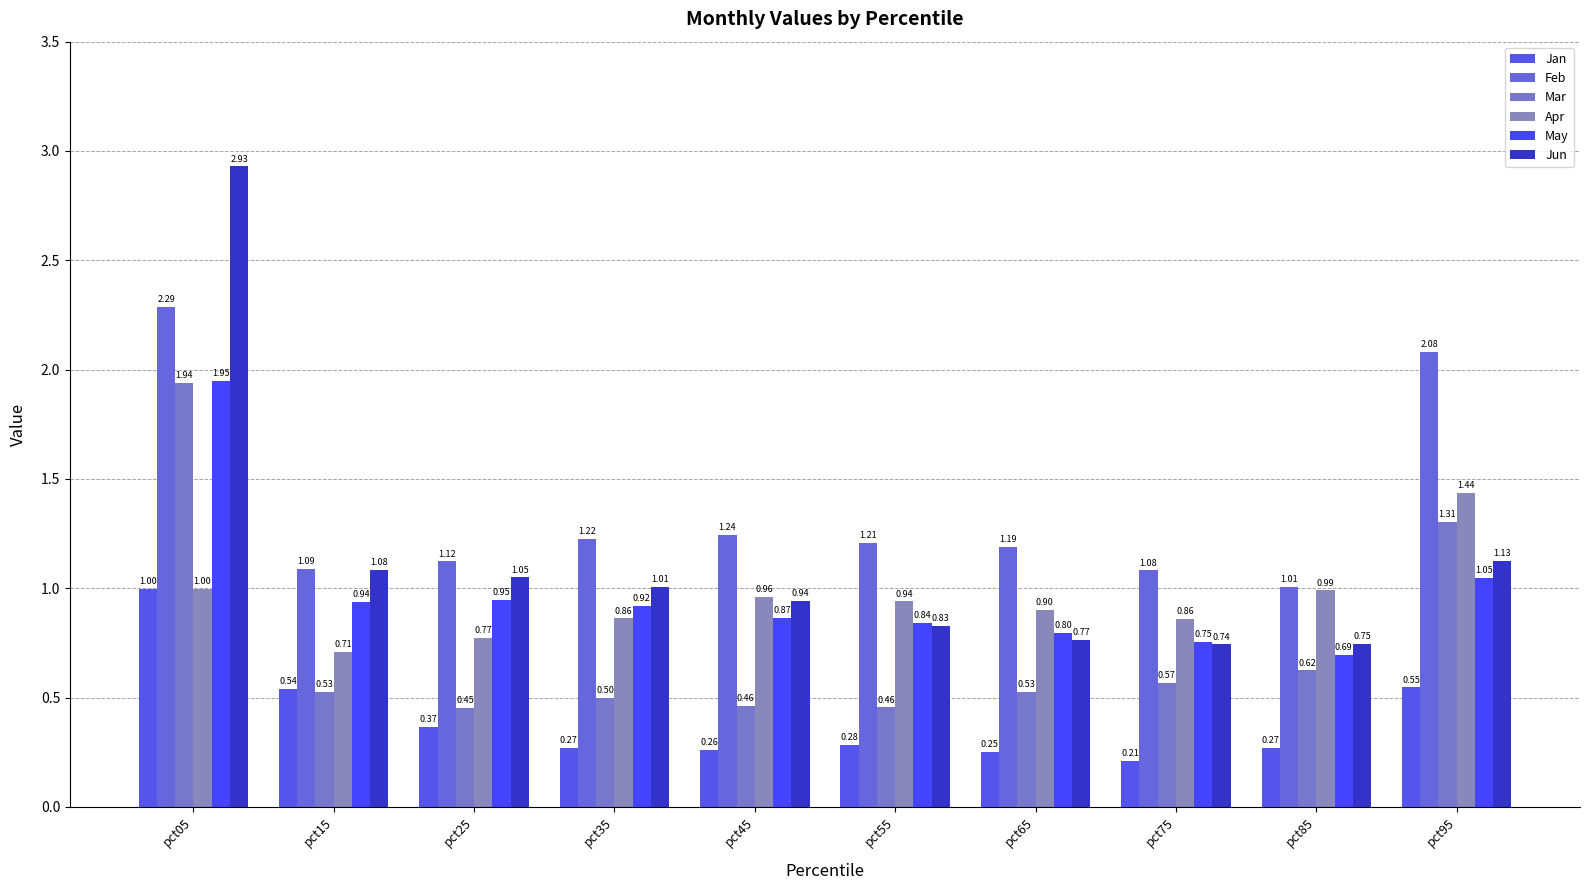

Is the value of Feb at pct45 greater than the value of Jan at pct45?

Yes